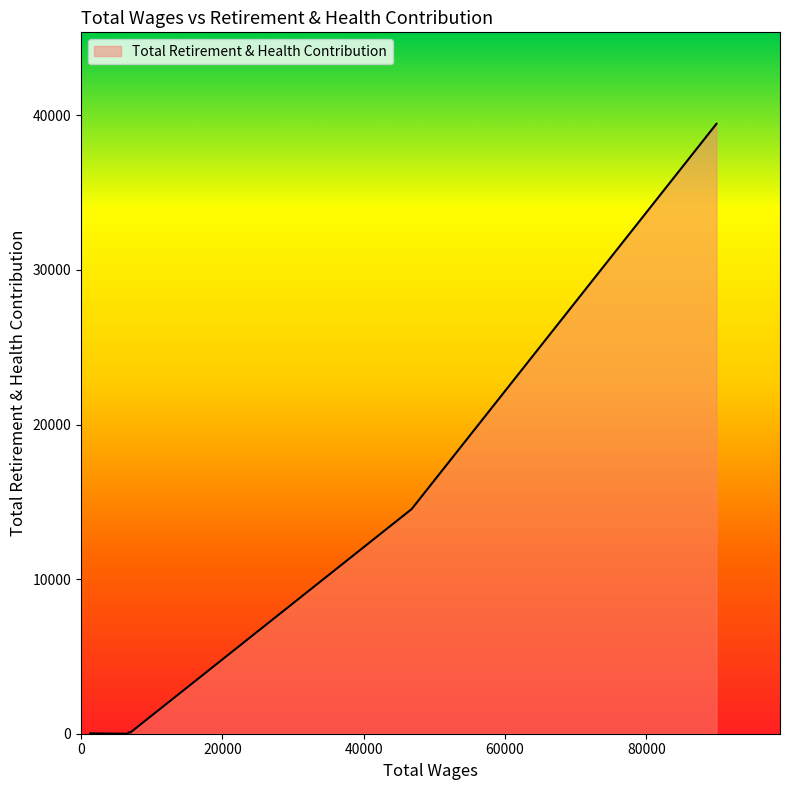

How many lines are shown in the chart?

1